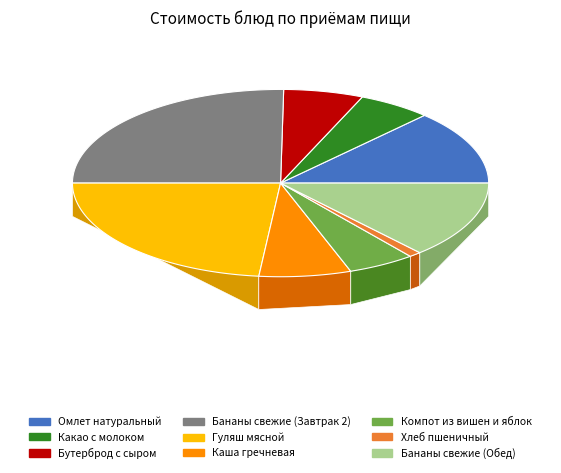

How many segments does this pie chart have?

9